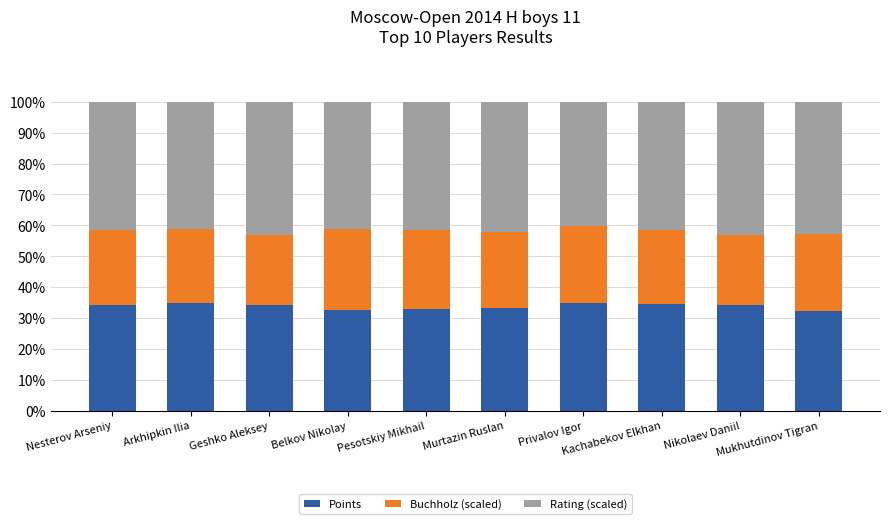

What is the difference between the maximum and minimum values in the Points series?

2.9